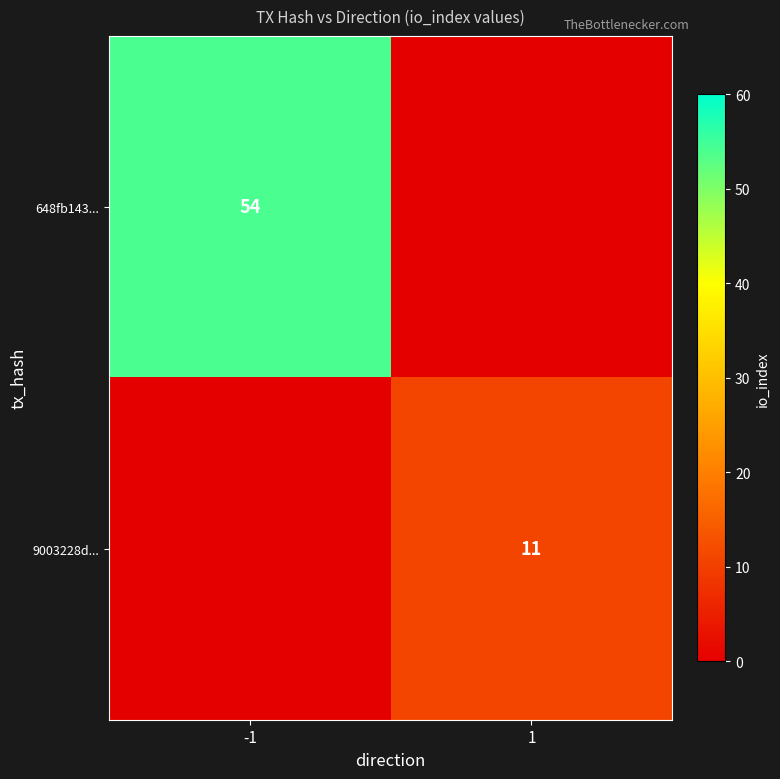

Is it true that 648fb143... equals 95 at -1?

False